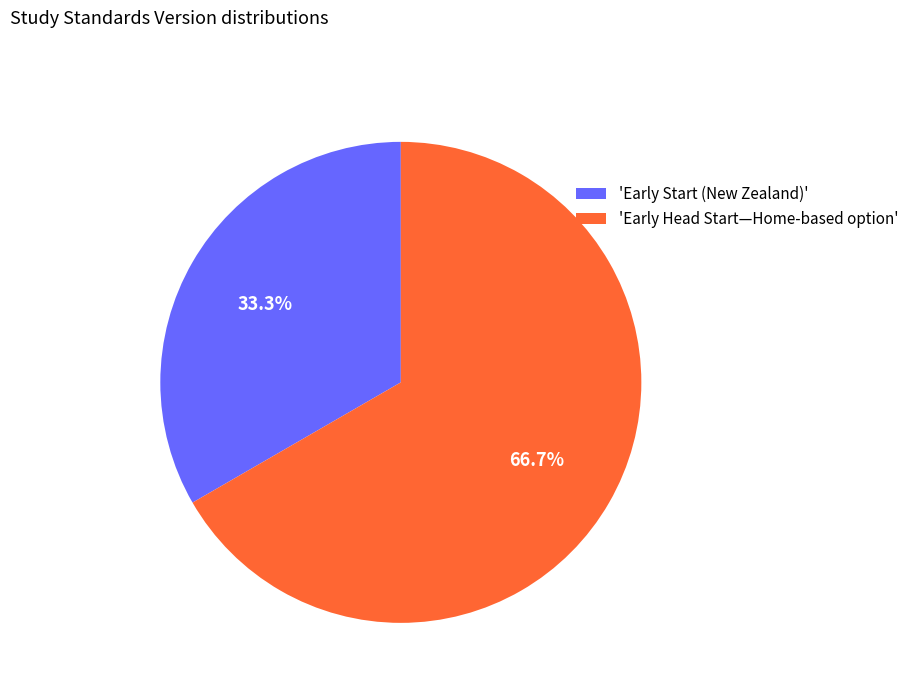

What percentage do 'Early Head Start—Home-based option' and 'Early Start (New Zealand)' together represent?

100.0%